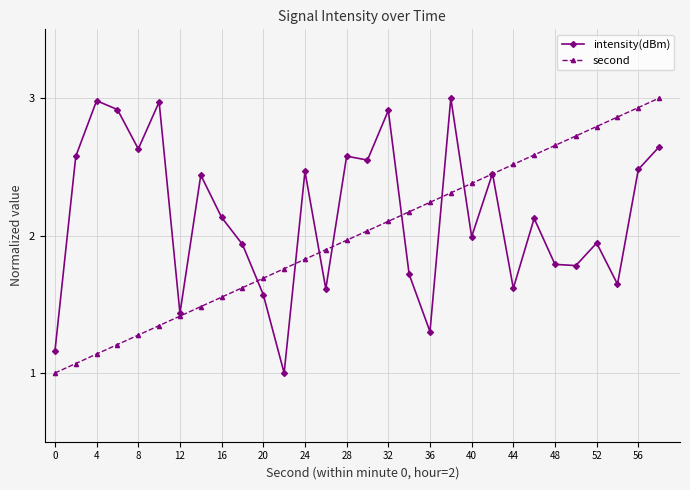

Rank the series by their average value, from lowest to highest.

second, intensity(dBm)